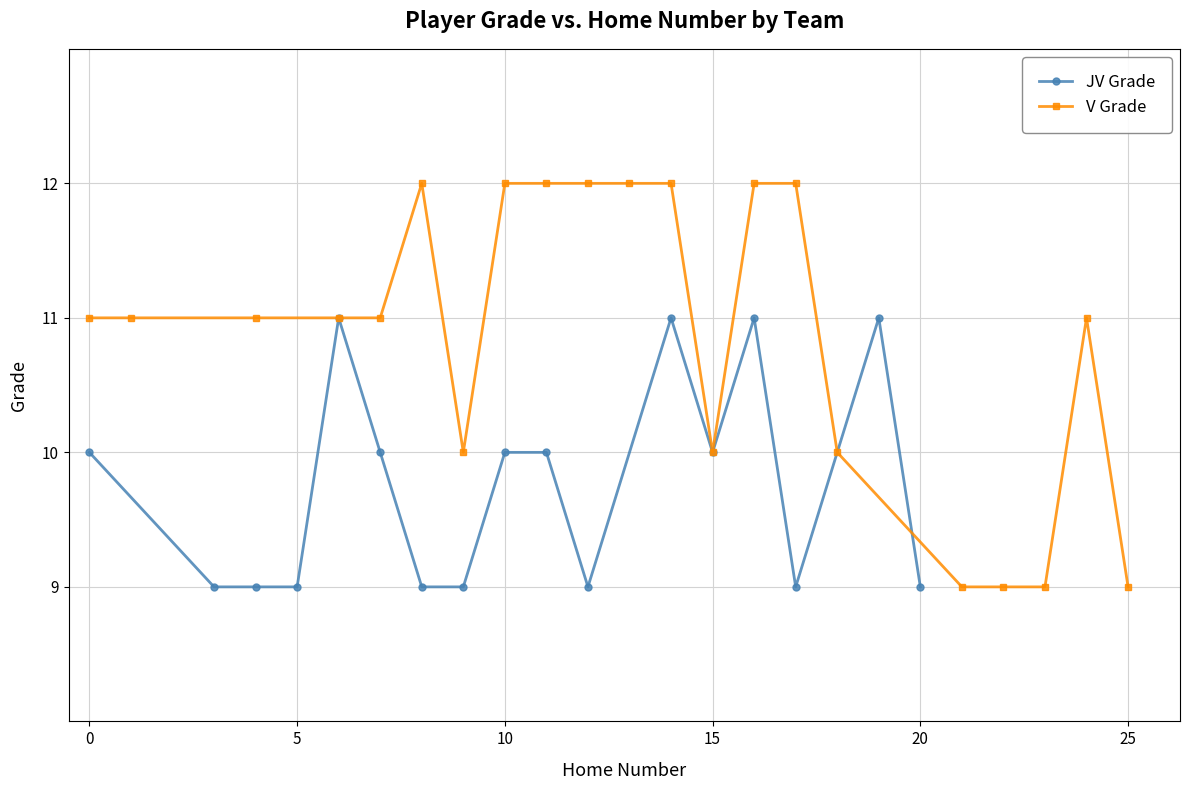

What is the smallest value displayed?

9